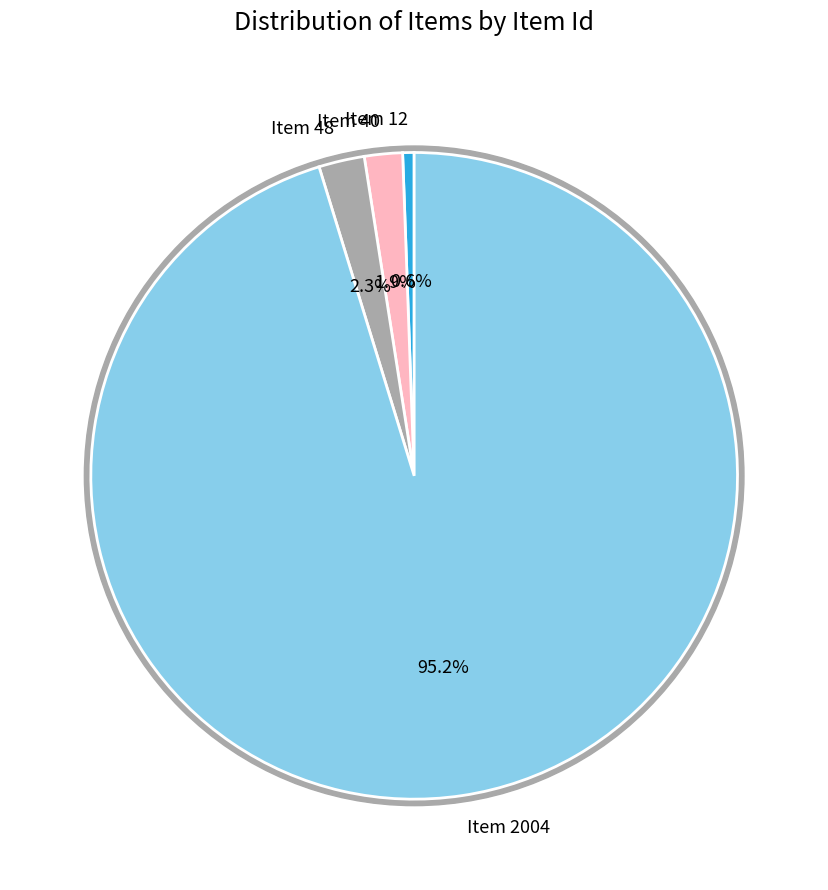

To the nearest percent, what is the combined percentage of Item 40 and Item 2004?

97%